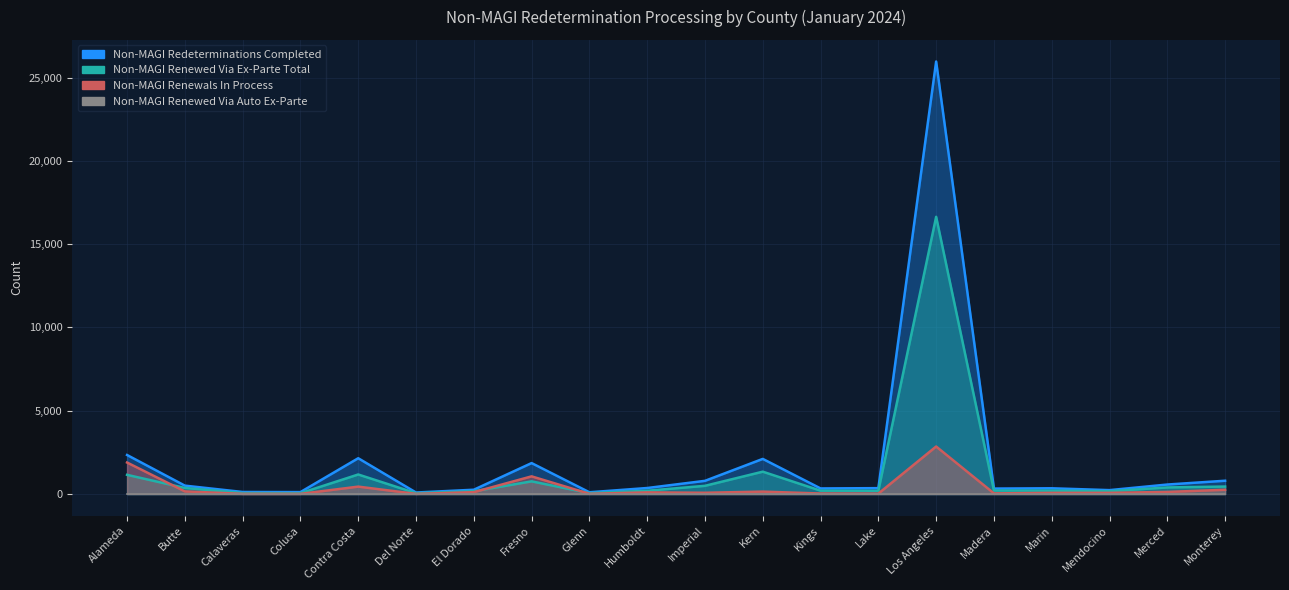

Is it true that Non-MAGI Renewals In Process equals 39 at Madera?

True